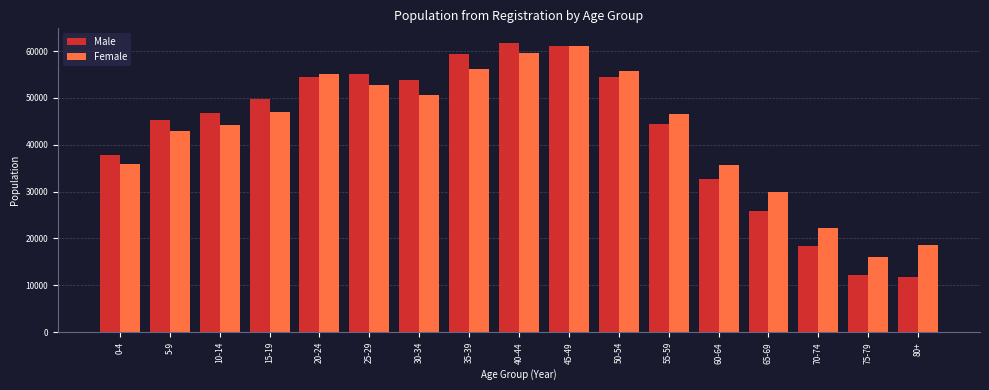

Which series changed the most between 15-19 and 50-54?

Female